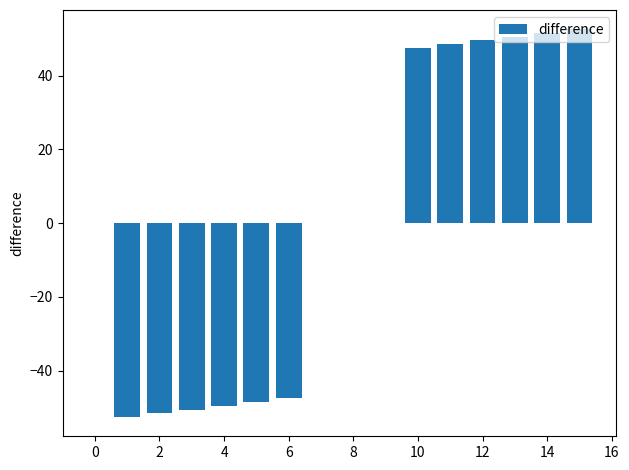

What is the difference between the maximum and minimum values?

105.0